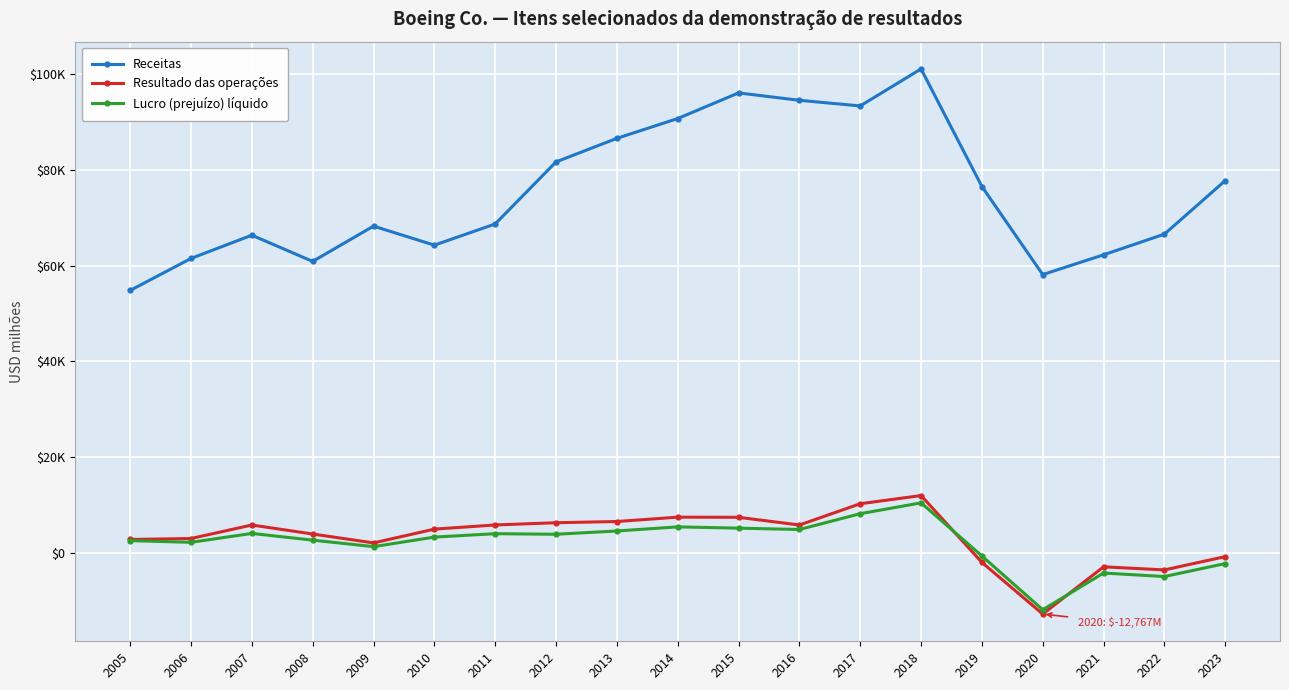

True or false: Receitas and Lucro (prejuízo) líquido intersect in this chart.

False